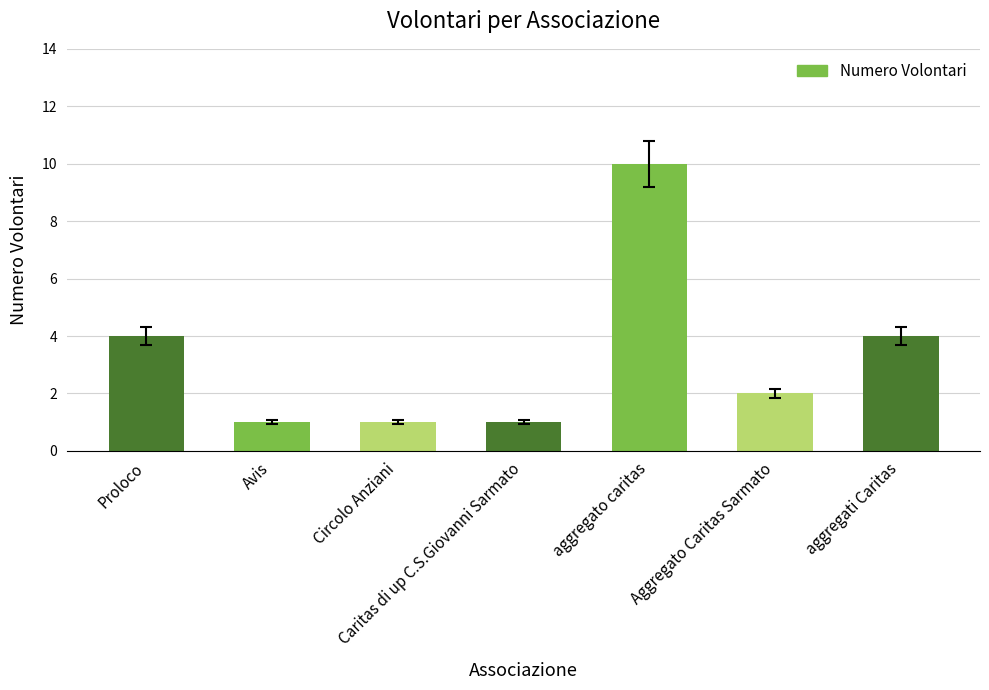

True or false: the data shows 1 at Circolo Anziani.

True